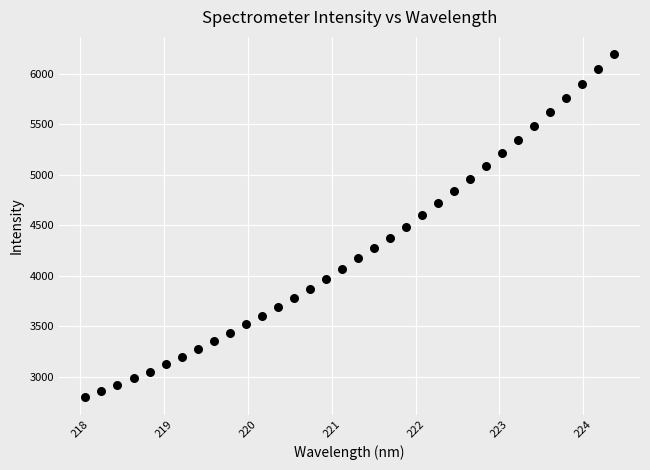

What is the range of X values (max minus min)?

6.3